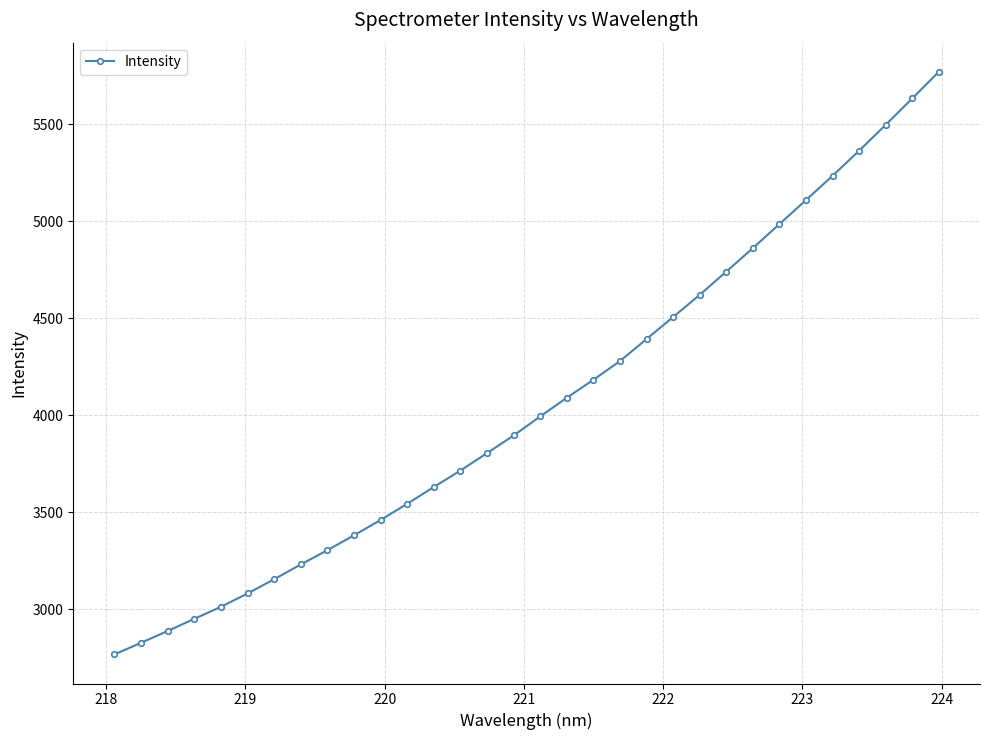

What is the value of the 8th point from the left?

3230.3